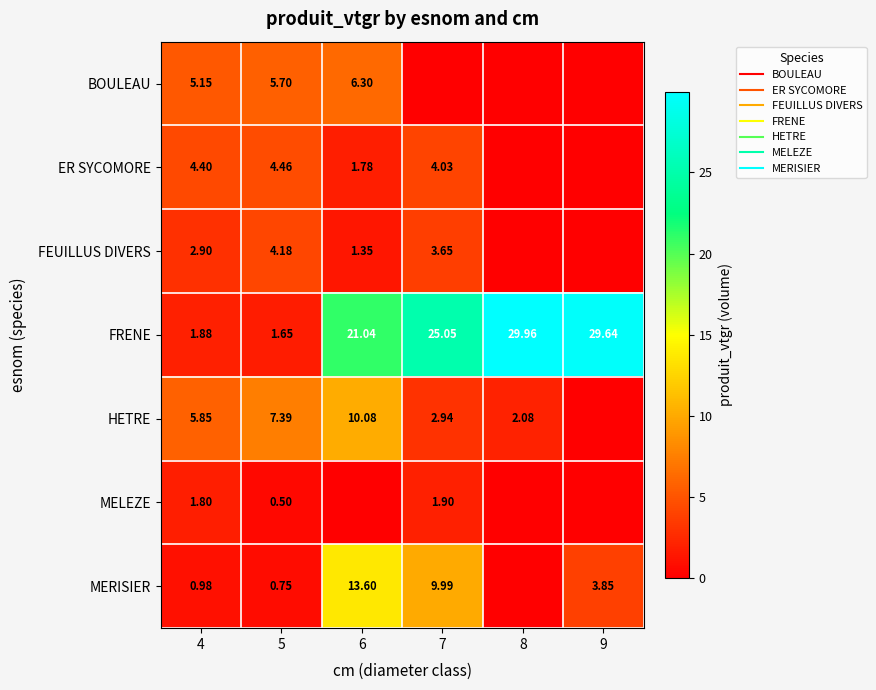

What is the difference between the second highest and minimum values in the MELEZE series?

1.8